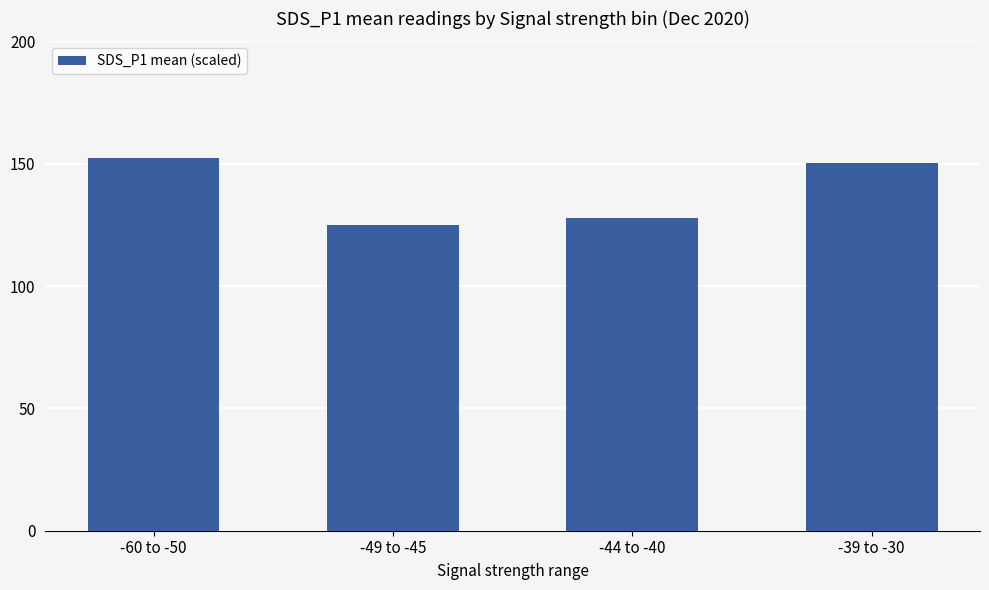

Read the value at -60 to -50.

152.3